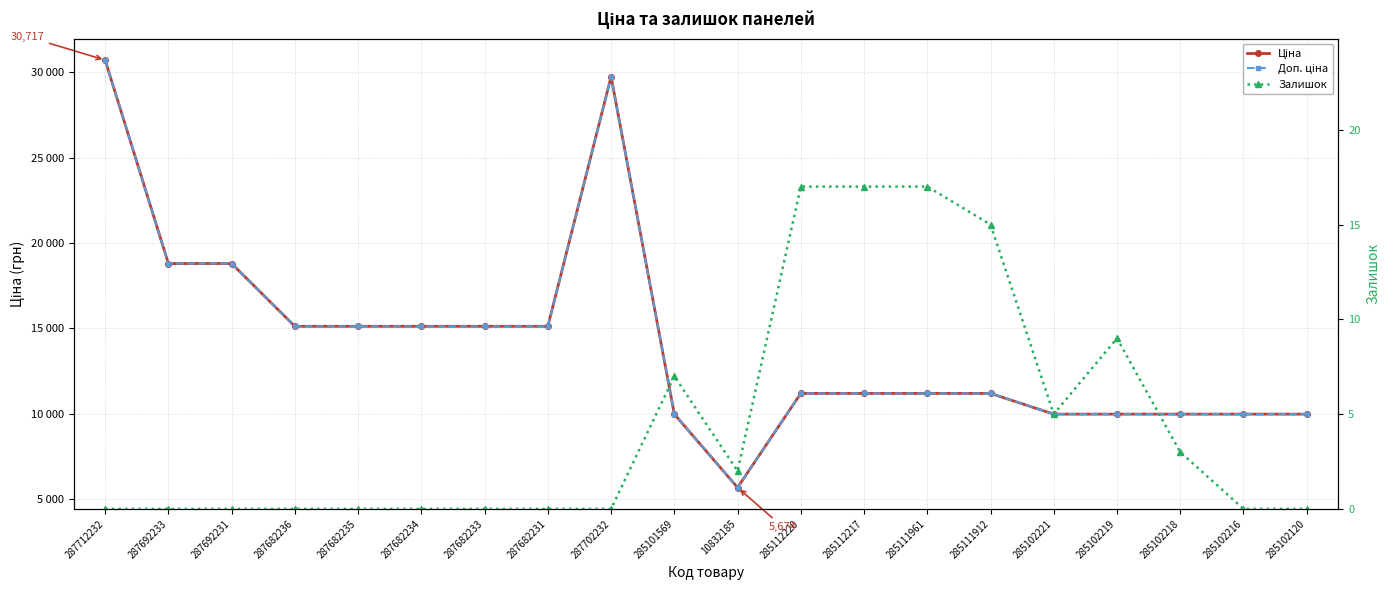

At which label does Доп. ціна reach its peak?

287712232